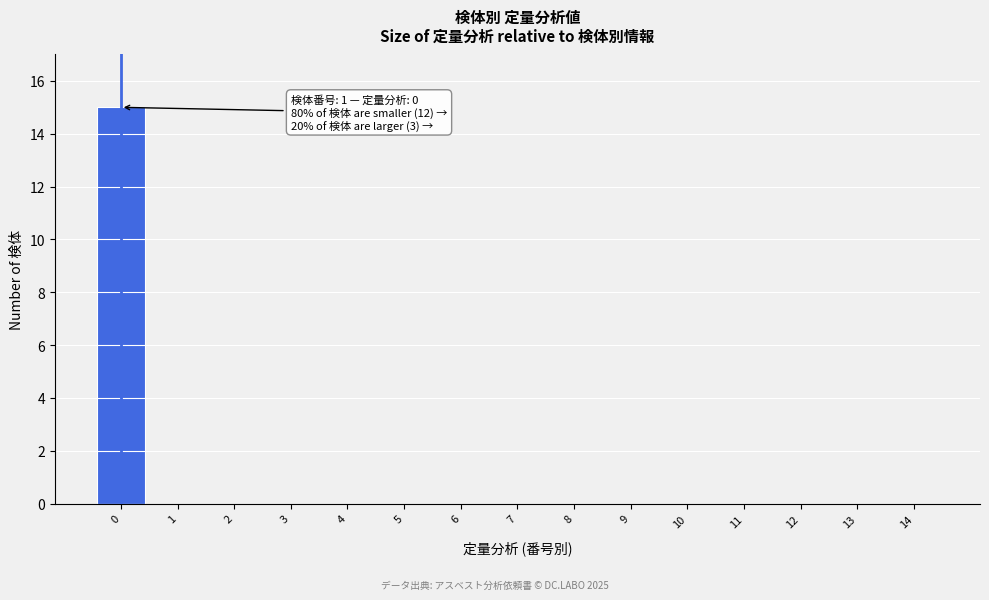

Reading left to right, transcribe all the data shown in this chart.

0=15	1=0	2=0	3=0	4=0	5=0	6=0	7=0	8=0	9=0	10=0	11=0	12=0	13=0	14=0